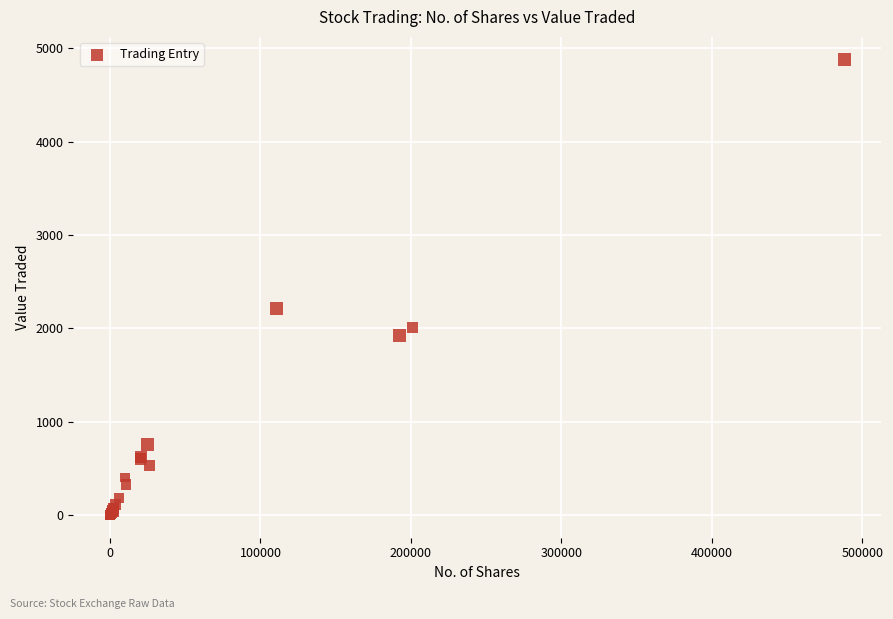

What Y value in the scatter plot is closest to 2440?

2211